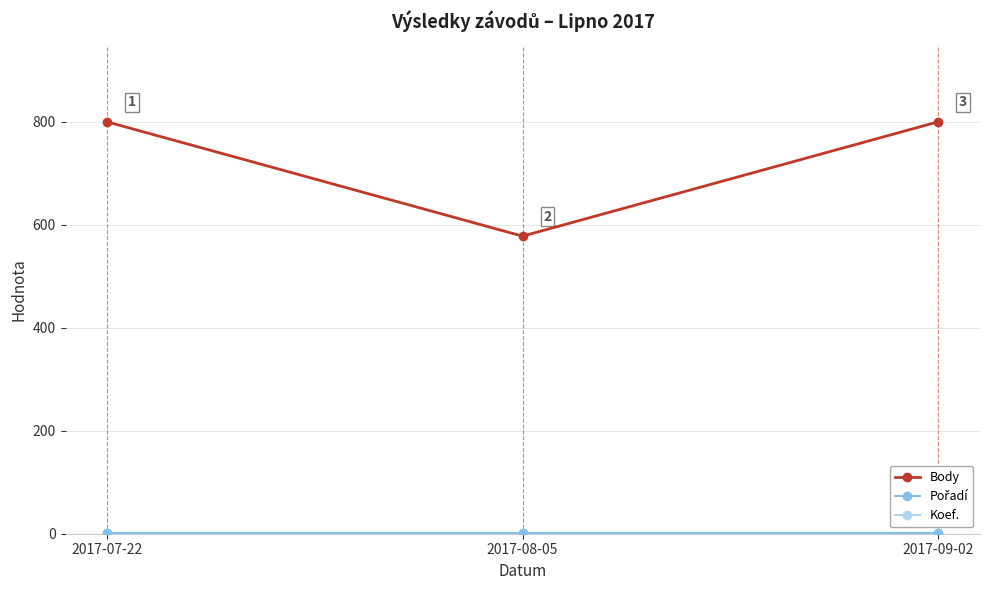

What is the minimum value for Body?

578